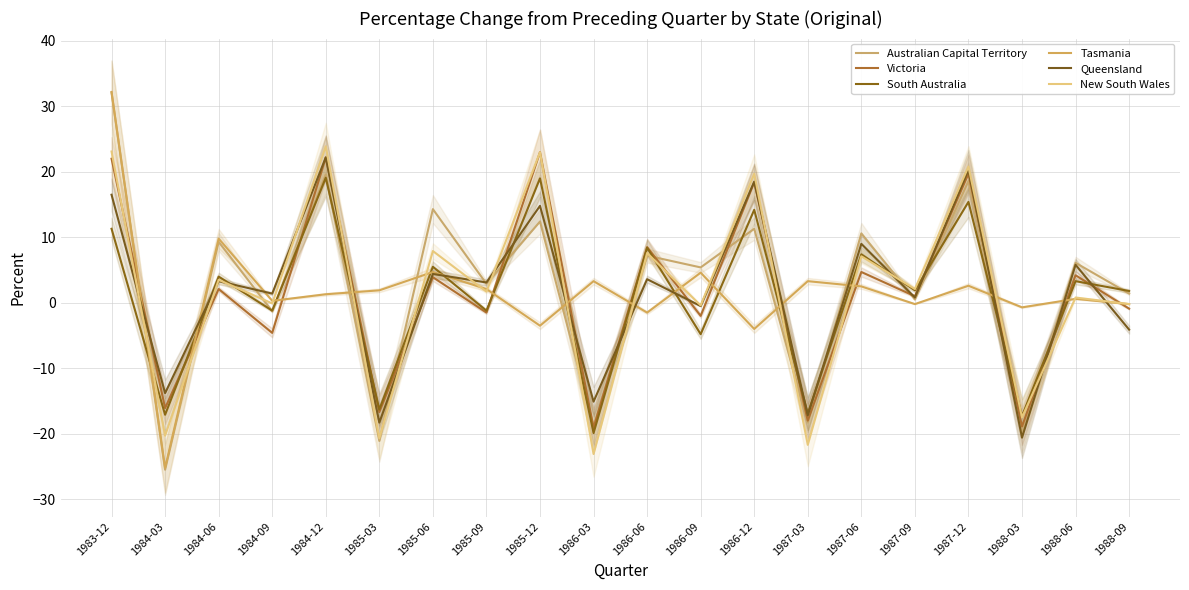

Is it true that Victoria equals 35.8 at 1985-12?

False